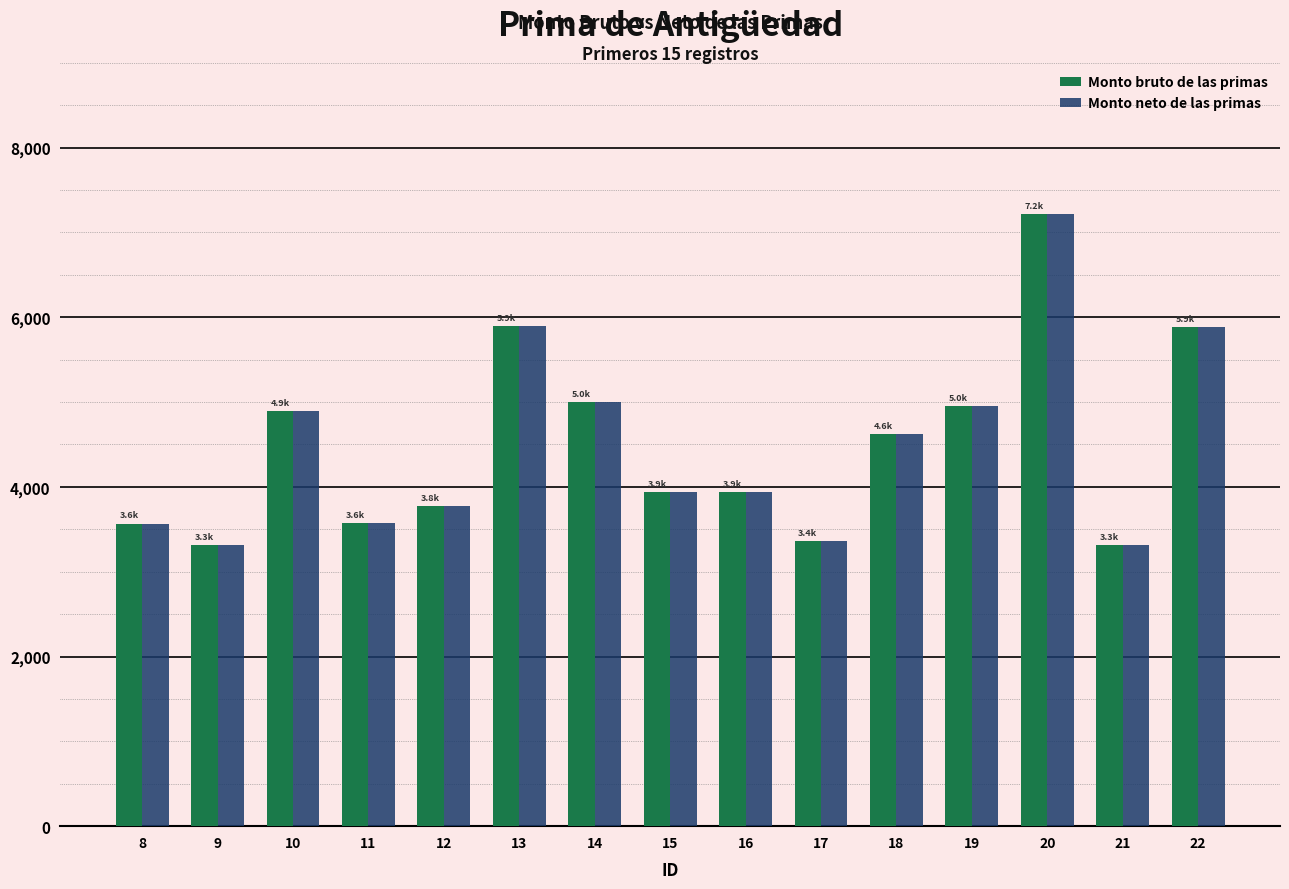

What is the average value of the Monto bruto de las primas series?

4483.9